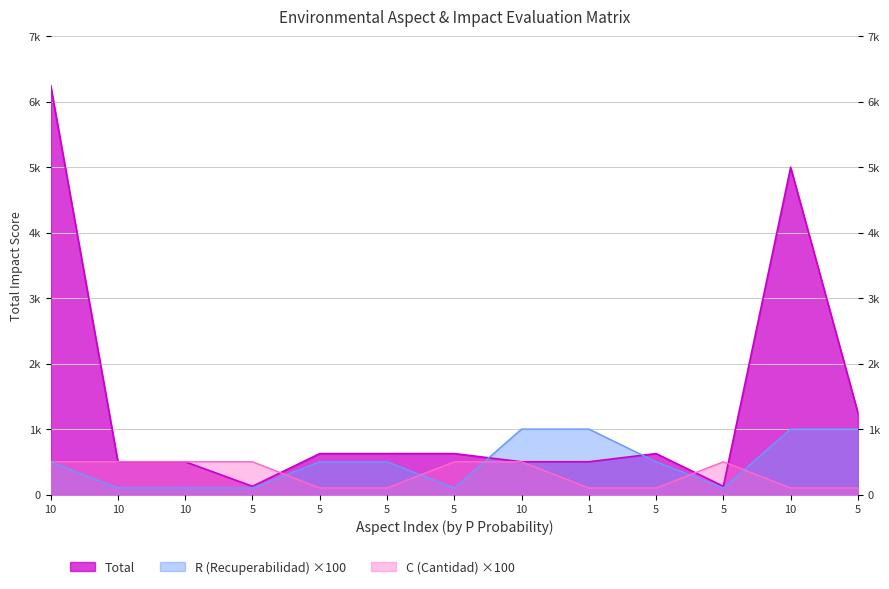

What is the value of the C (Cantidad) point at the 6th from the left?

500